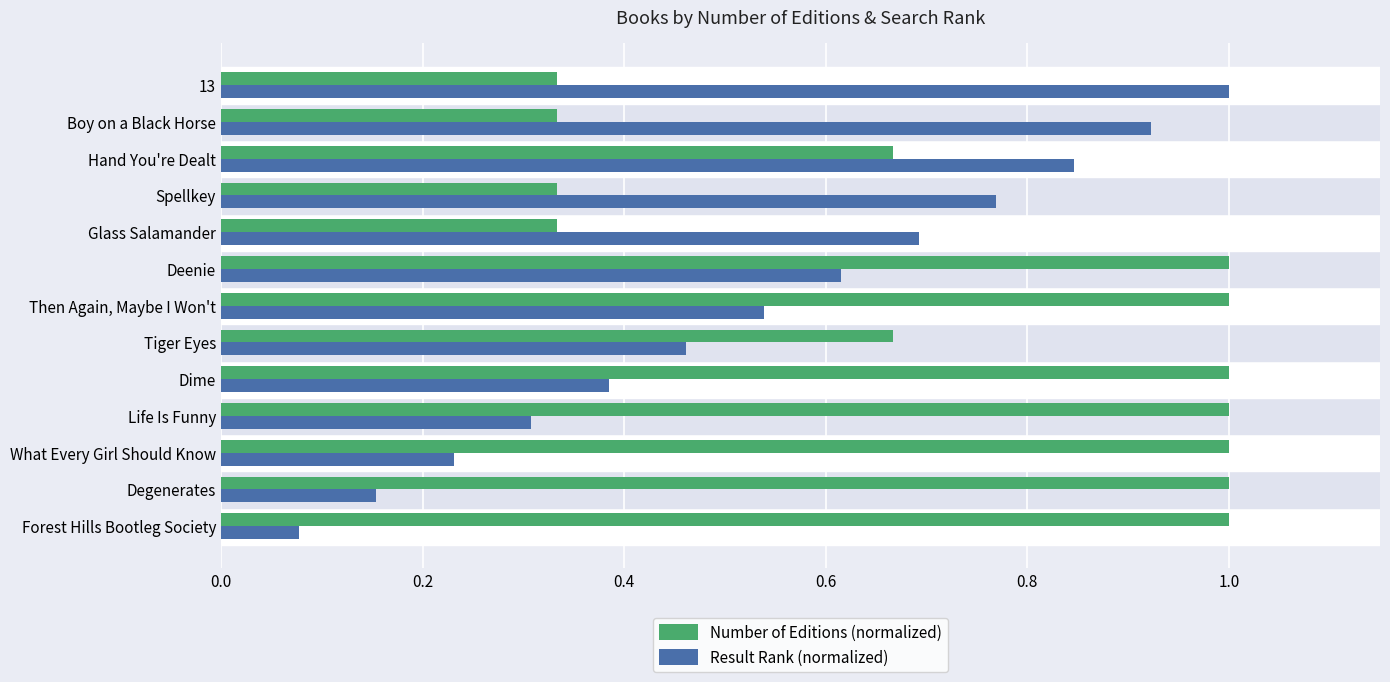

Between Life Is Funny and Then Again, Maybe I Won't, which series saw the biggest shift?

Result Rank (normalized)